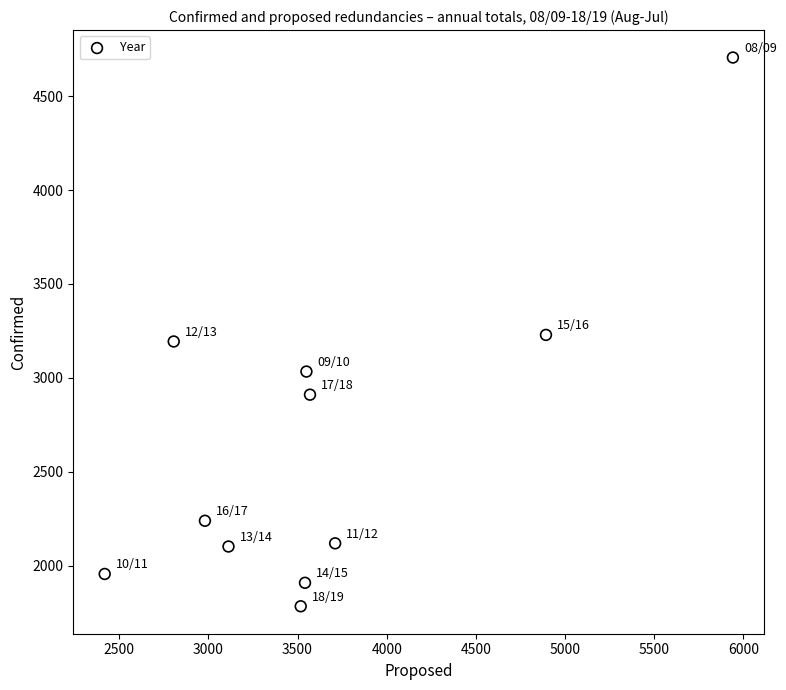

What is the range of X values (max minus min)?

3522